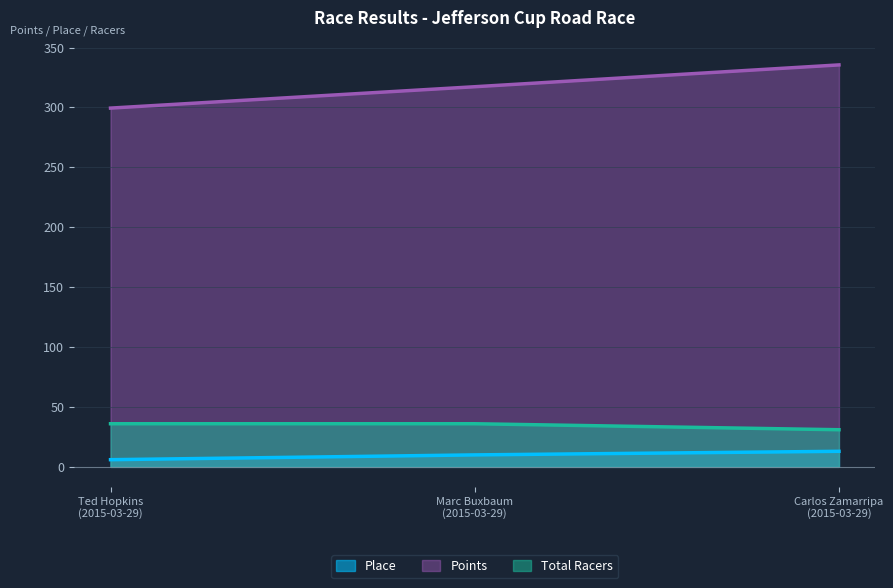

What are all the series names shown in the legend?

Place, Points, Total Racers